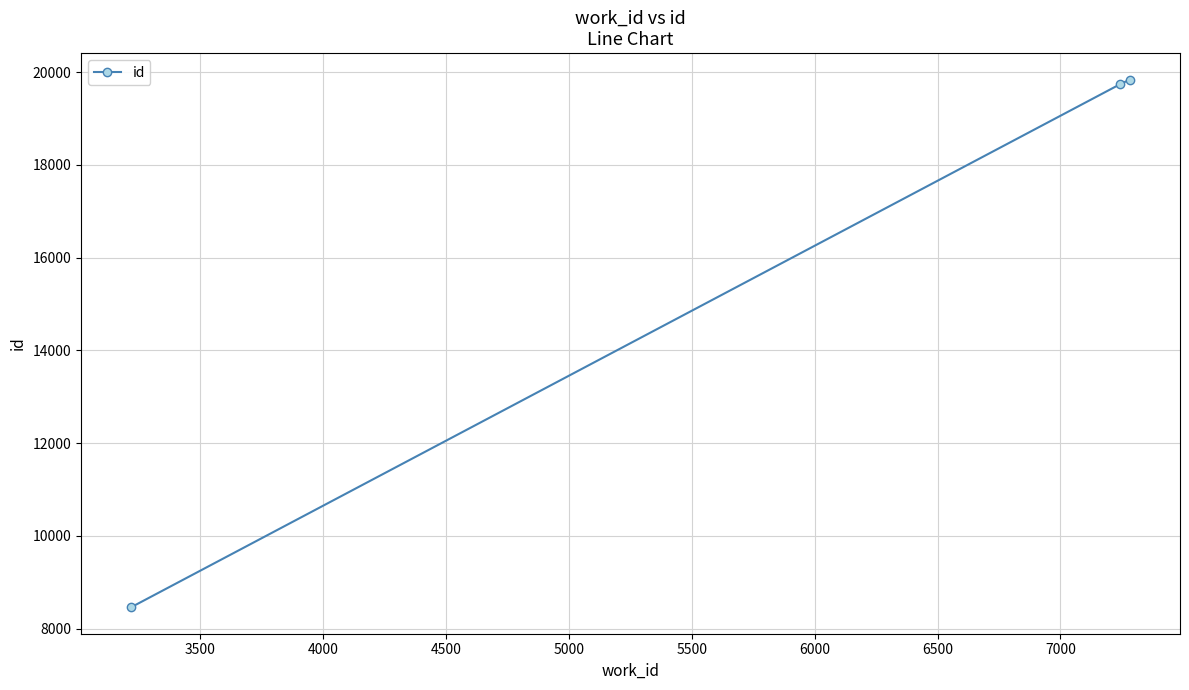

Does the chart have visible grid lines?

Yes